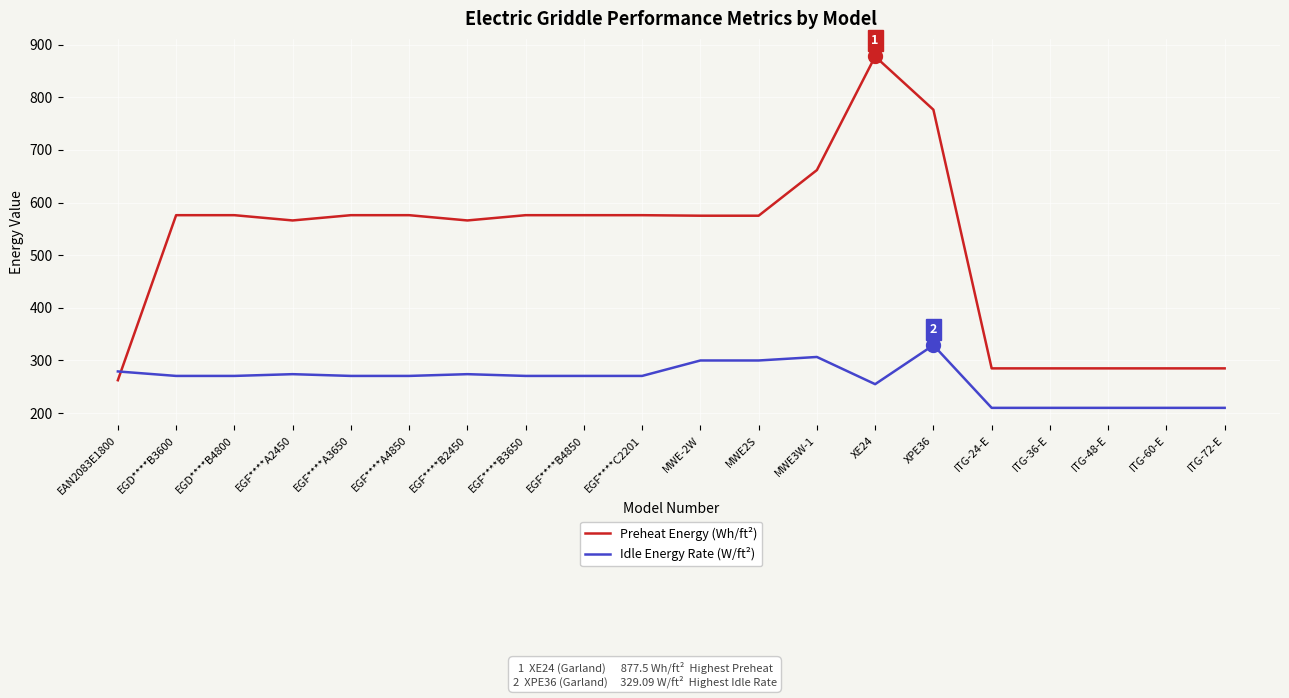

What is the sum of all Preheat Energy (Wh/ft²) values?

10317.0